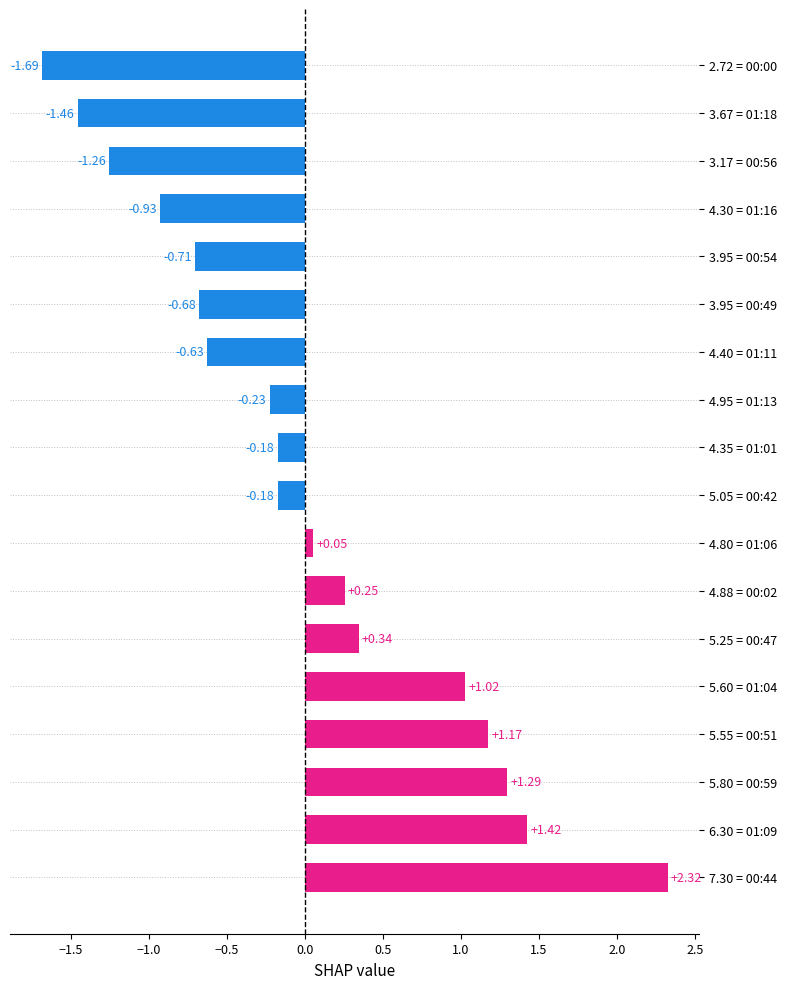

Count the number of data series in this chart.

1